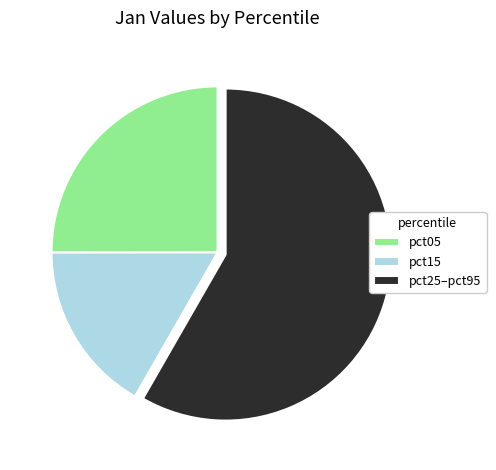

Rank the categories by value from highest to lowest.

pct25–pct95, pct05, pct15